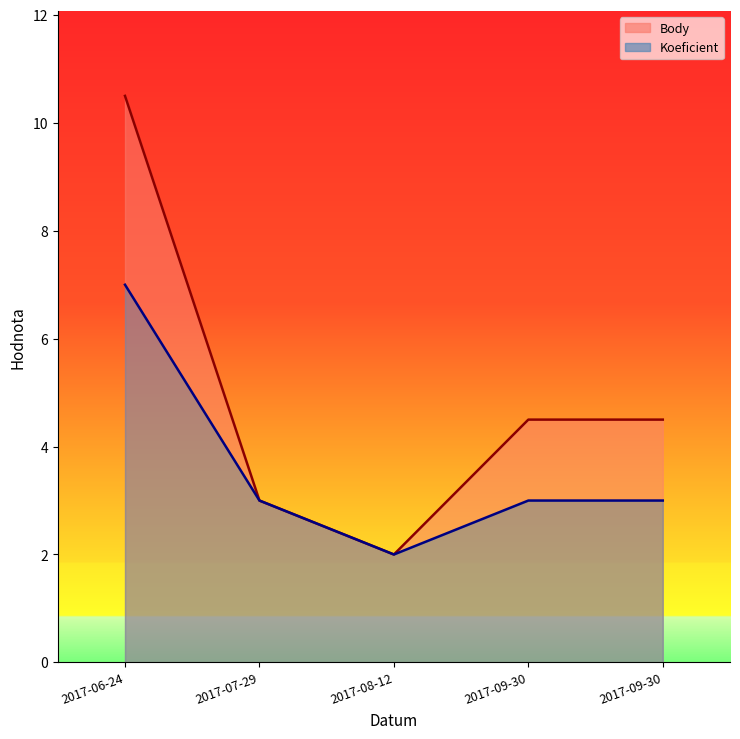

At how many categories does at least one series exceed 2?

4